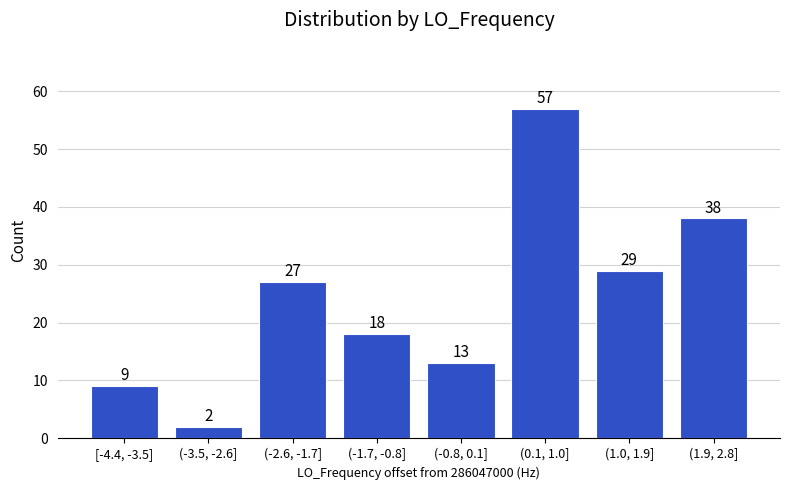

Reading right to left, what are all the values shown in this chart?

(1.9, 2.8]=38	(1.0, 1.9]=29	(0.1, 1.0]=57	(-0.8, 0.1]=13	(-1.7, -0.8]=18	(-2.6, -1.7]=27	(-3.5, -2.6]=2	[-4.4, -3.5]=9